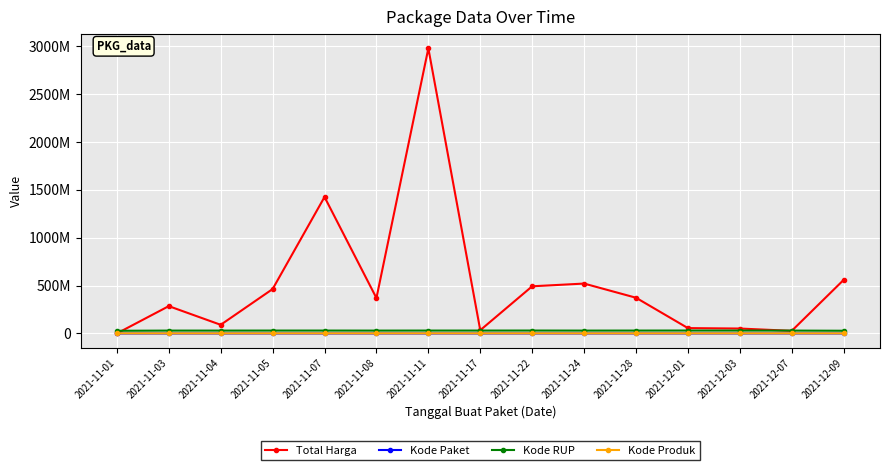

True or false: Kode RUP has a value of 28497118 at 2021-12-09.

True